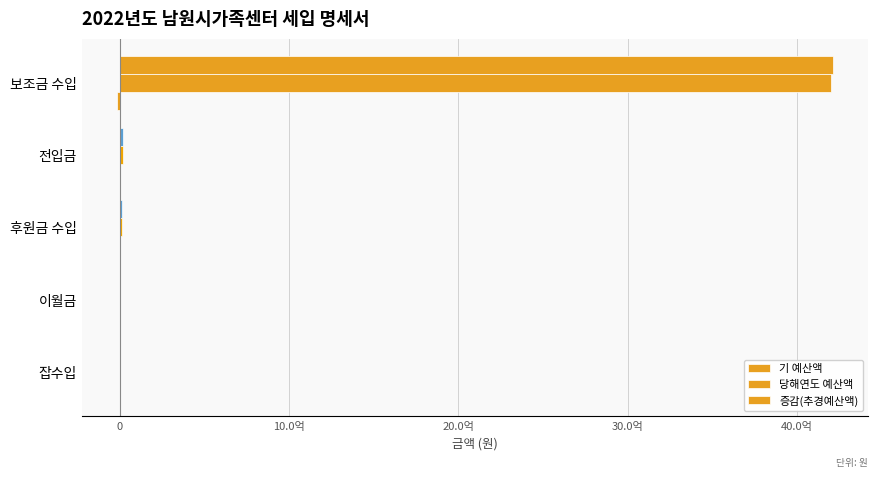

List the series in order of their peak value, highest first.

기 예산액, 당해연도 예산액, 증감(추경예산액)